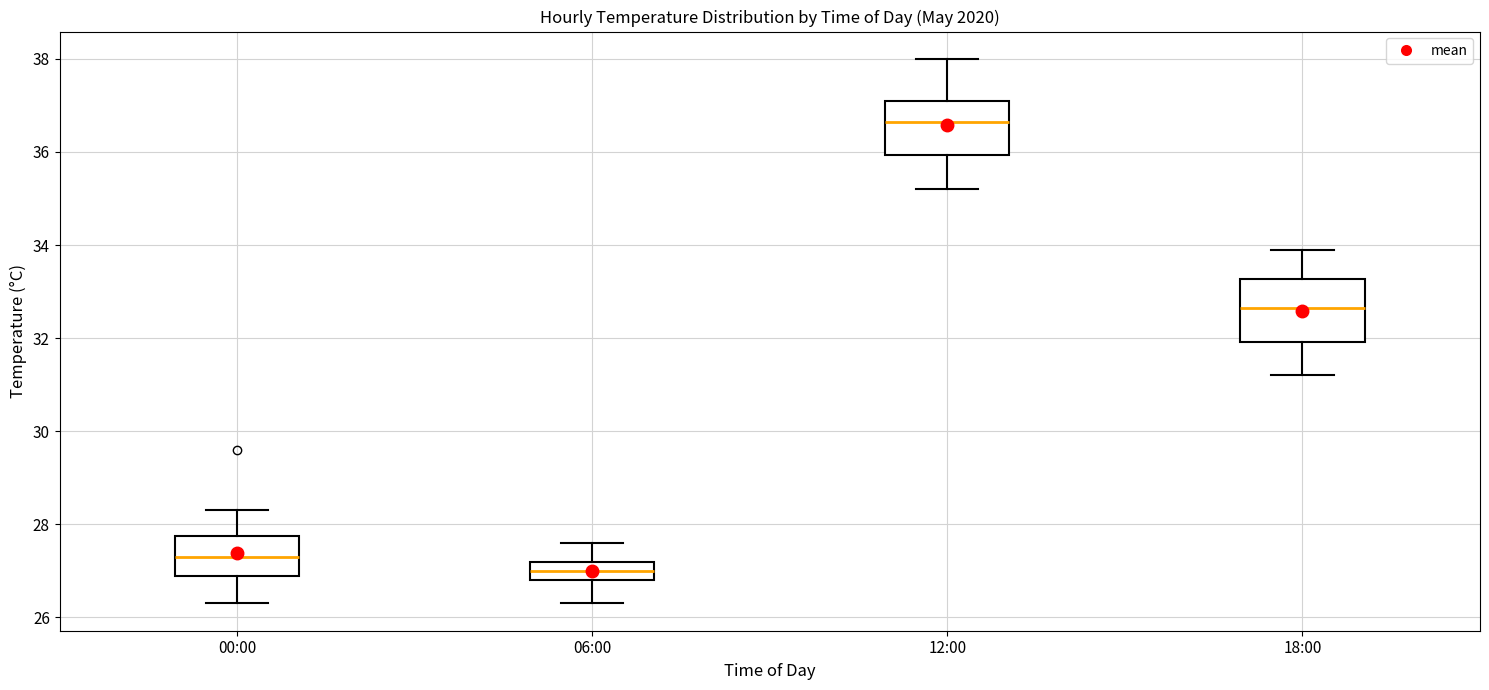

Reading left to right, transcribe this box plot: for each box, give where its median line is, the range the box spans, and where its two whiskers end, as read against the y-axis. The values are not printed on the chart, so give them approximately, as read against the axis.

00:00: median 27.4, box 27.0 to 27.8, whiskers 26.4 to 28.4
06:00: median 27.0, box 26.8 to 27.2, whiskers 26.4 to 27.6
12:00: median 36.6, box 36.0 to 37.2, whiskers 35.2 to 38.0
18:00: median 32.6, box 32.0 to 33.2, whiskers 31.2 to 34.0